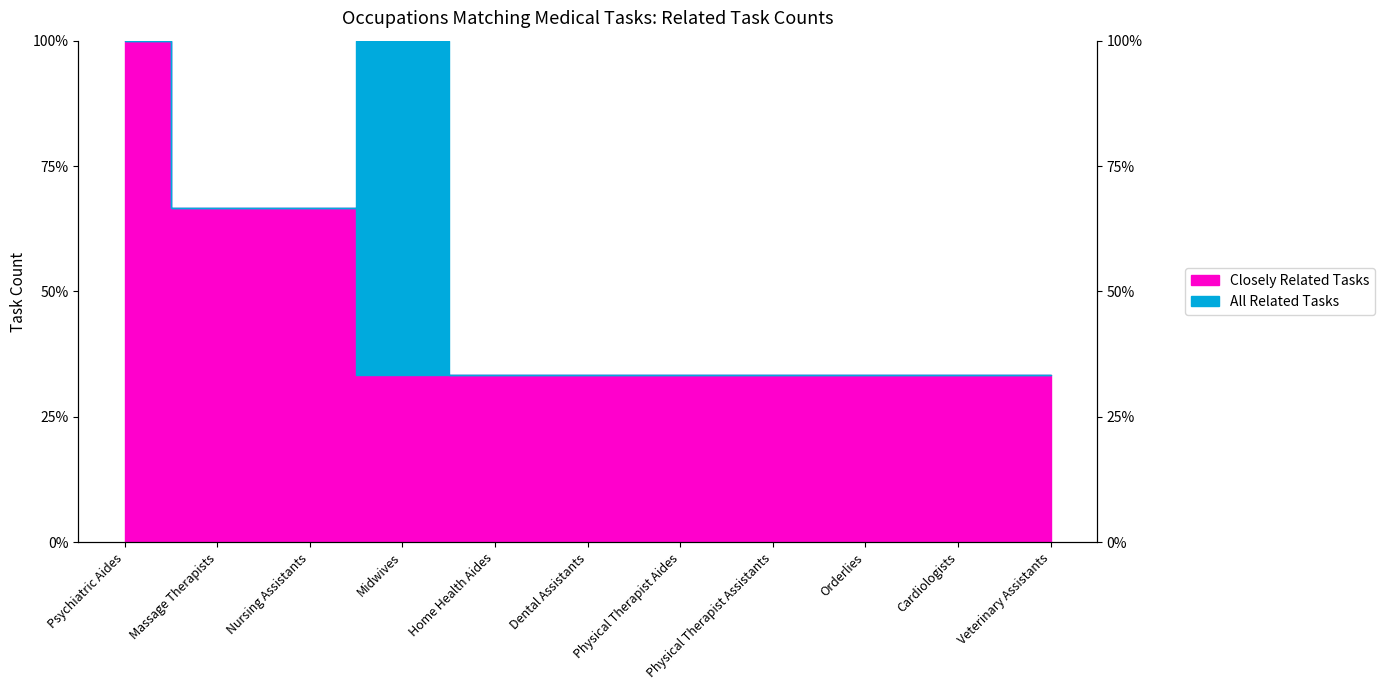

What is the total value across all series at Nursing Assistants?

133.3